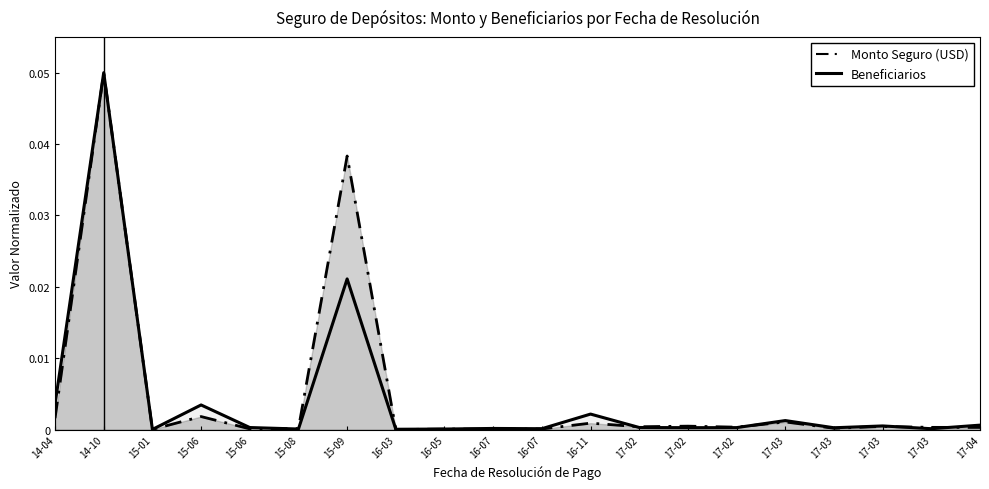

What position from the right is 2015-08-28?

15